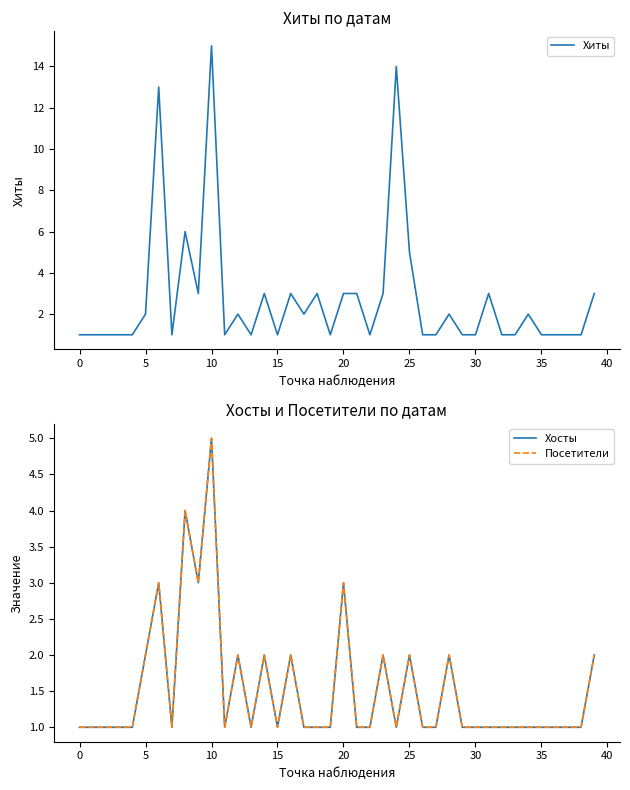

What is the highest value of the Хиты series?

15